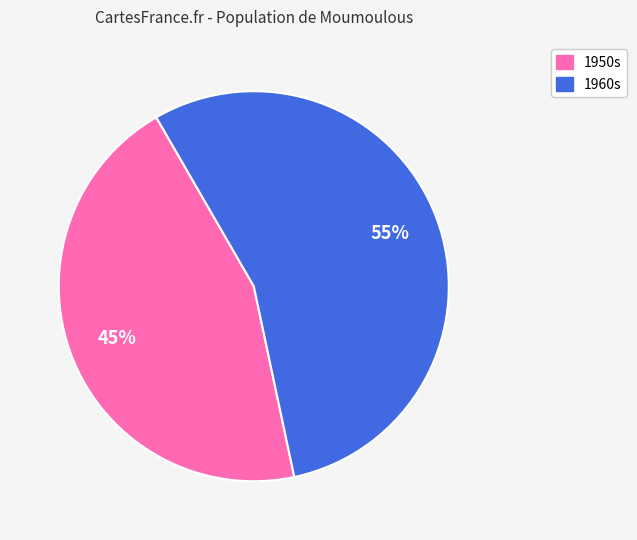

To the nearest percent, what is the average slice percentage?

50%